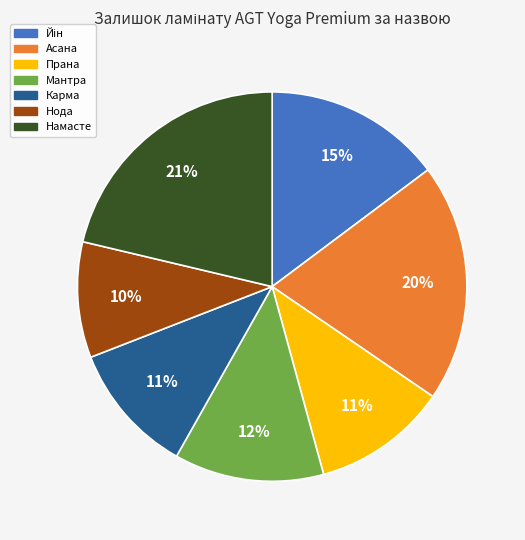

How many slices are in this pie chart?

7